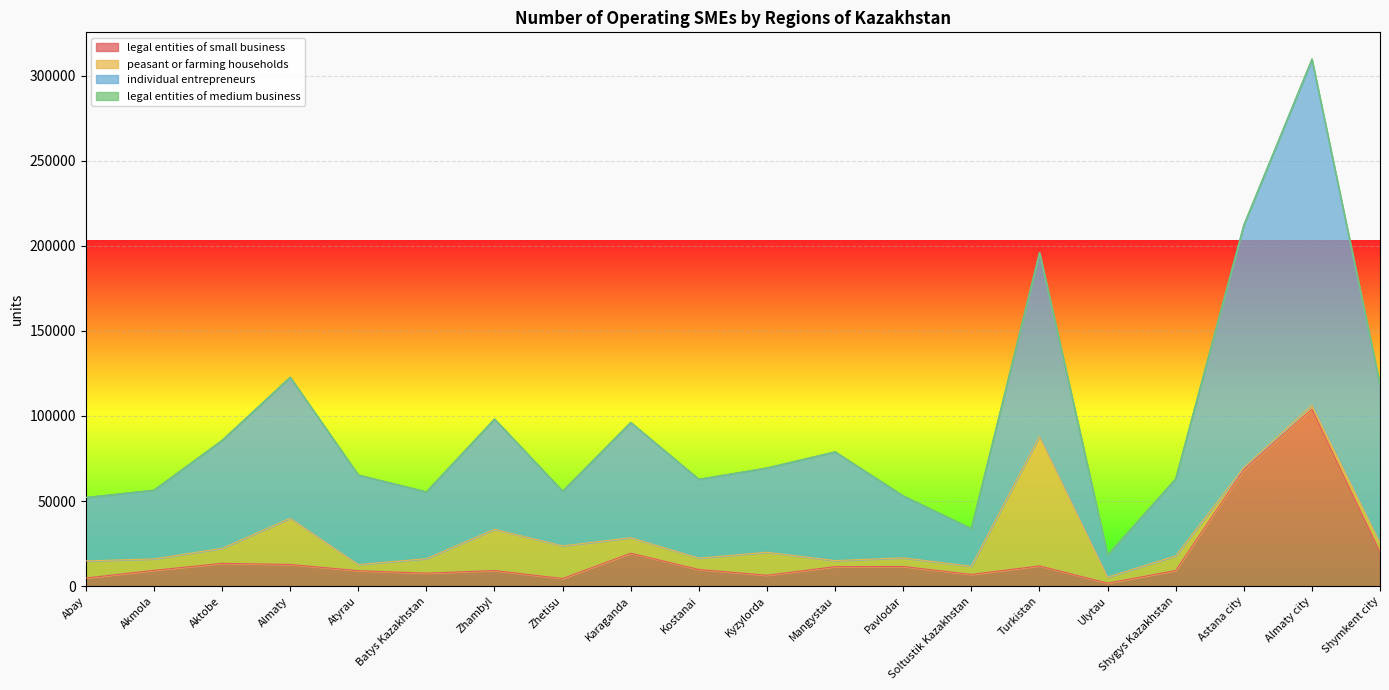

In individual entrepreneurs, how many points are lower than both neighbors (excluding endpoints)?

5